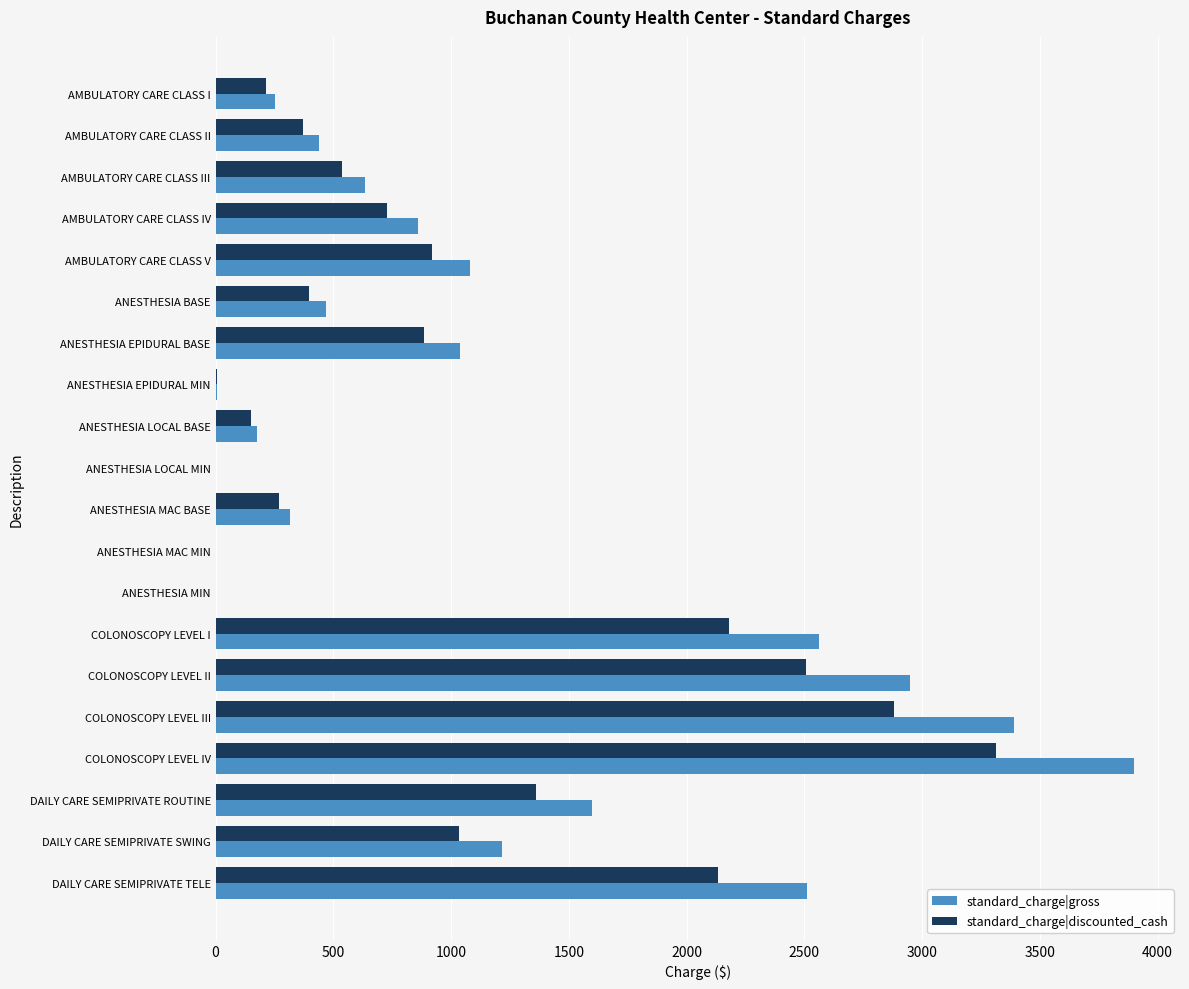

At which label is standard_charge|gross closest to 1951?

DAILY CARE SEMIPRIVATE ROUTINE